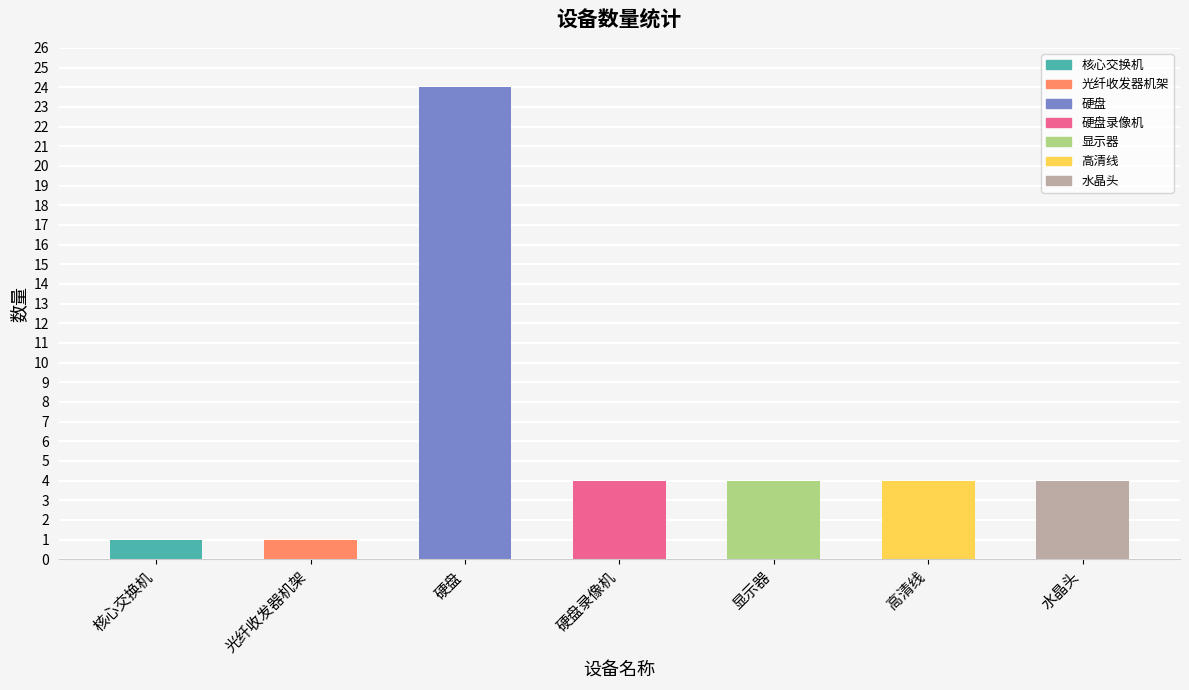

What is the label of the 3rd bar from the left?

硬盘